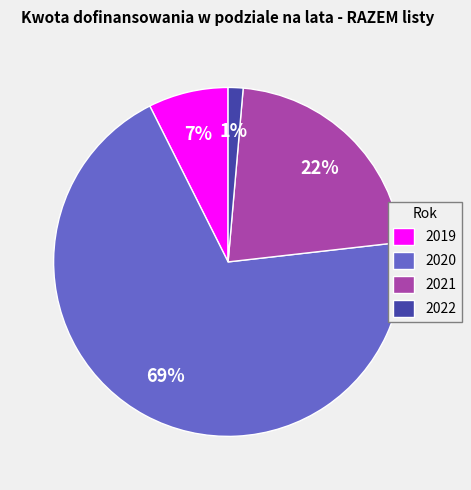

Which has a higher value, 2019 or 2022?

2019